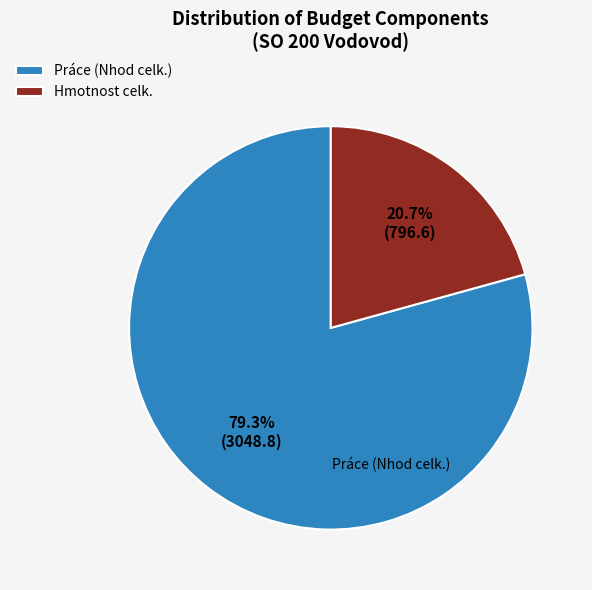

Which has a higher value, Hmotnost celk. or Práce (Nhod celk.)?

Práce (Nhod celk.)